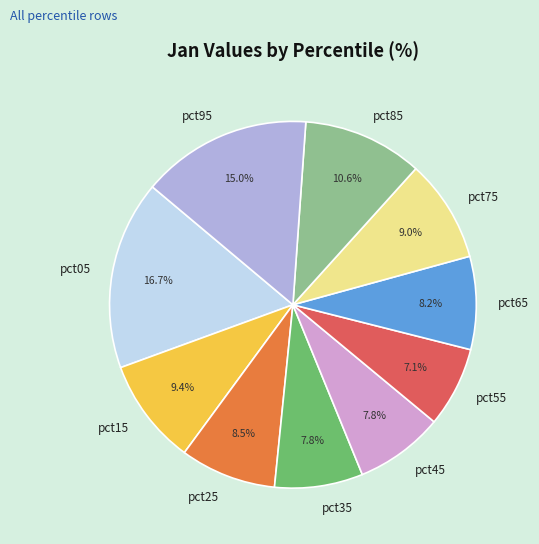

What percentage is the pct15 slice, to the nearest percent?

9%